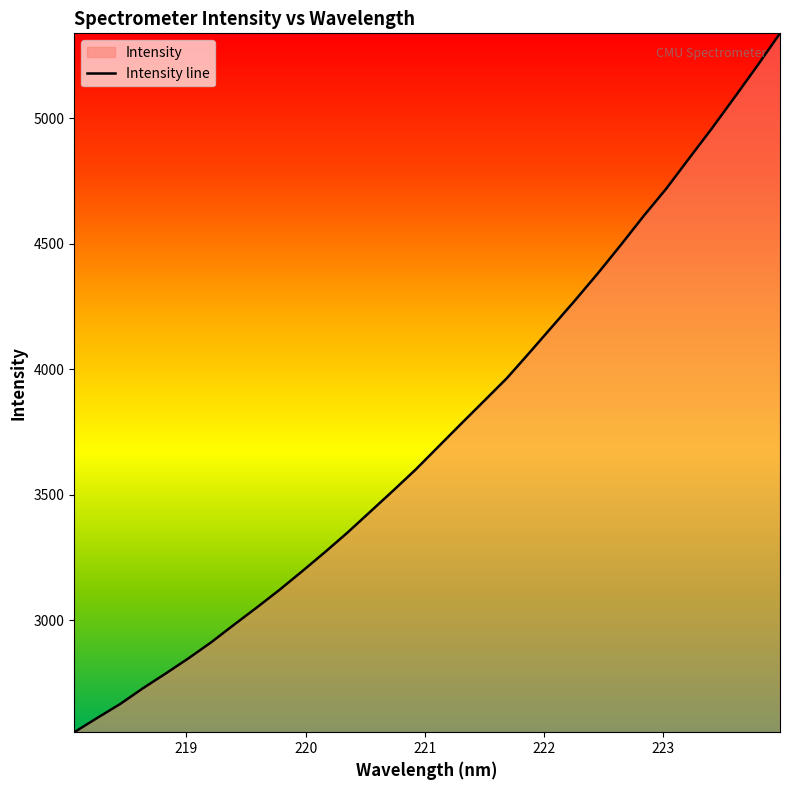

What is the maximum value shown in the chart?

5338.0